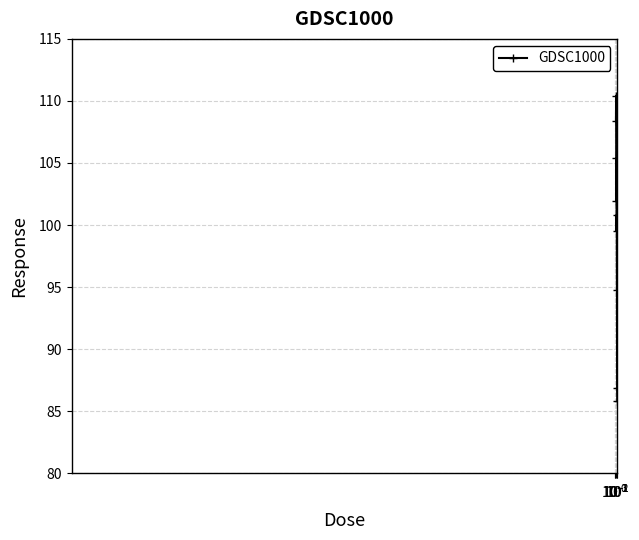

How many series are shown in this chart?

1